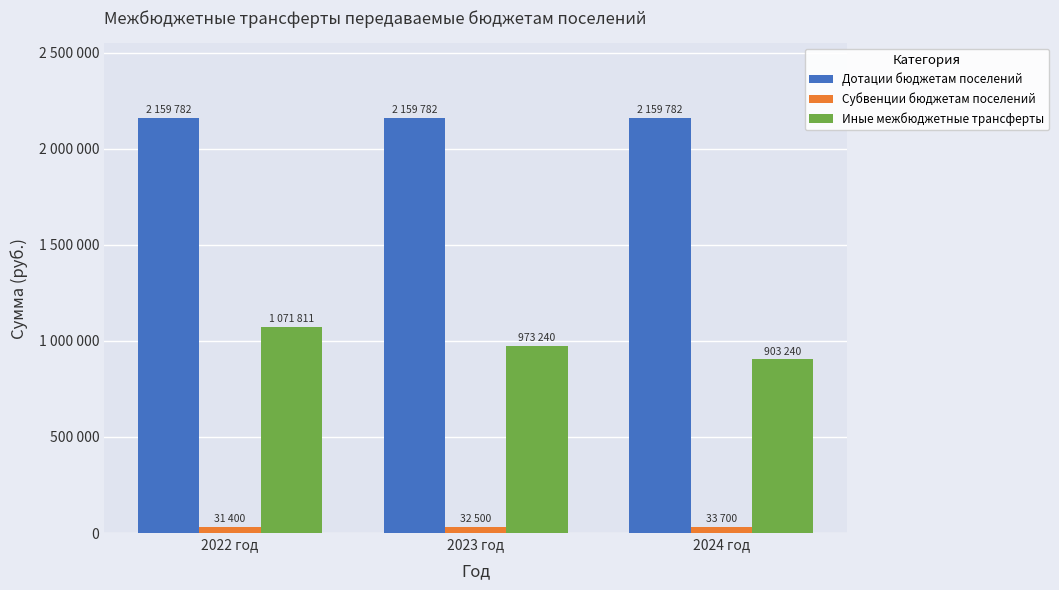

At how many categories does at least one series exceed 1054174?

3